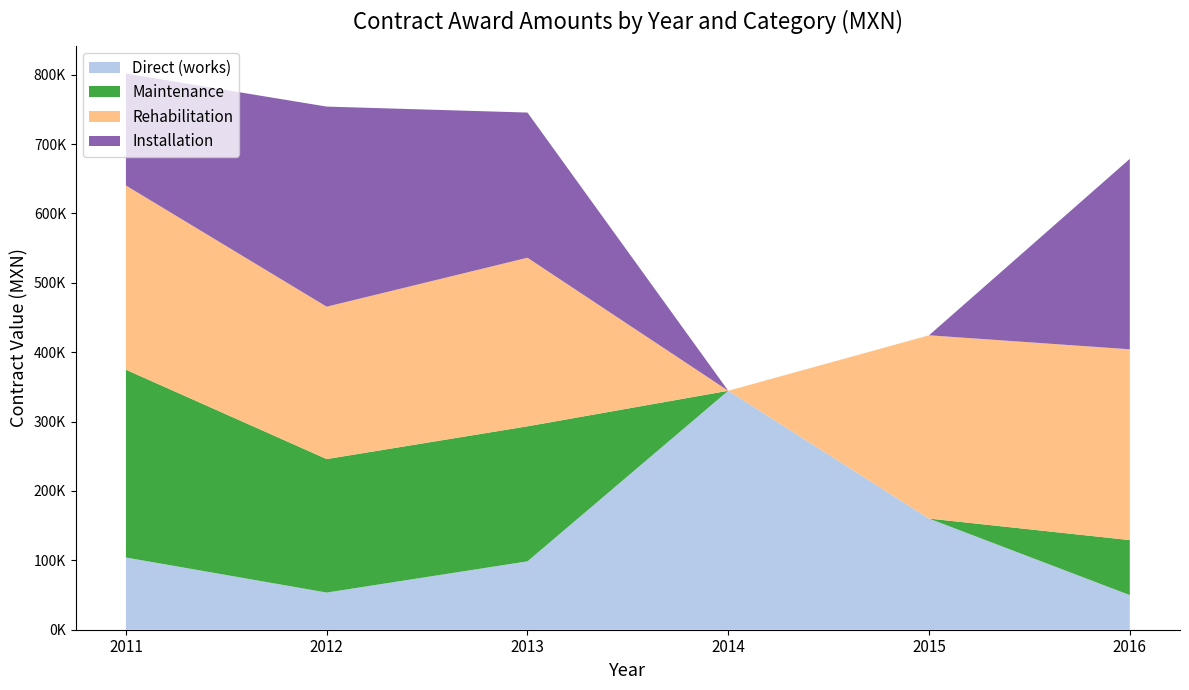

Reading left to right, extract all data points from this chart.

Direct (works): 2011=104115.2	2012=53560.1	2013=98571.0	2014=344441.2	2015=160240.2	2016=49902.0
Maintenance: 2011=270661.0	2012=192414.1	2013=194630.4	2014=0.0	2015=0.0	2016=79316.0
Rehabilitation: 2011=265540.0	2012=219636.5	2013=243006.7	2014=0.0	2015=264163.2	2016=275000.0
Installation: 2011=161340.0	2012=288450.3	2013=209257.0	2014=0.0	2015=0.0	2016=274500.0